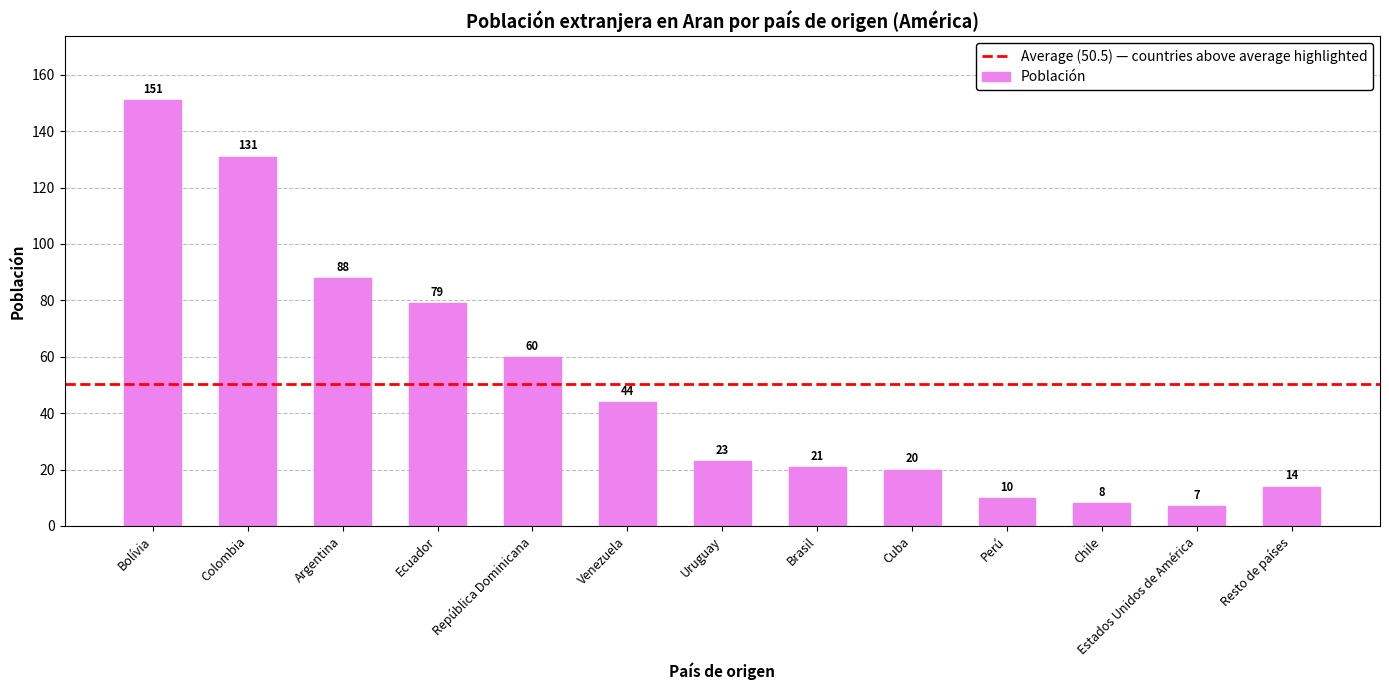

What is the label of the 13th bar from the right?

Bolívia